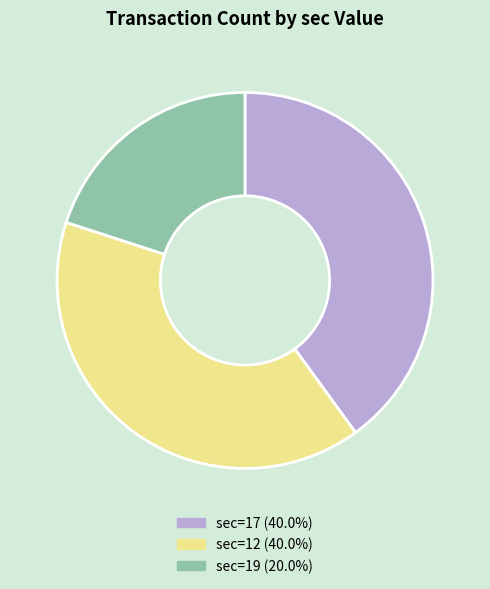

Is there any slice that represents more than half of the pie?

No